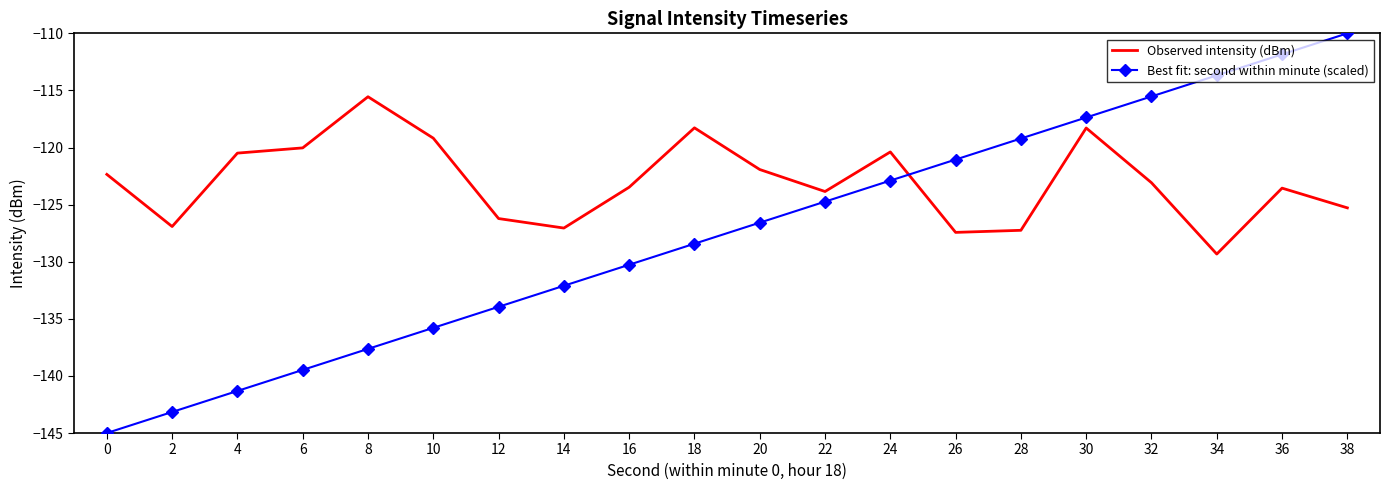

True or false: Best fit: second within minute (scaled) has a value of -48.0 at 30.

False